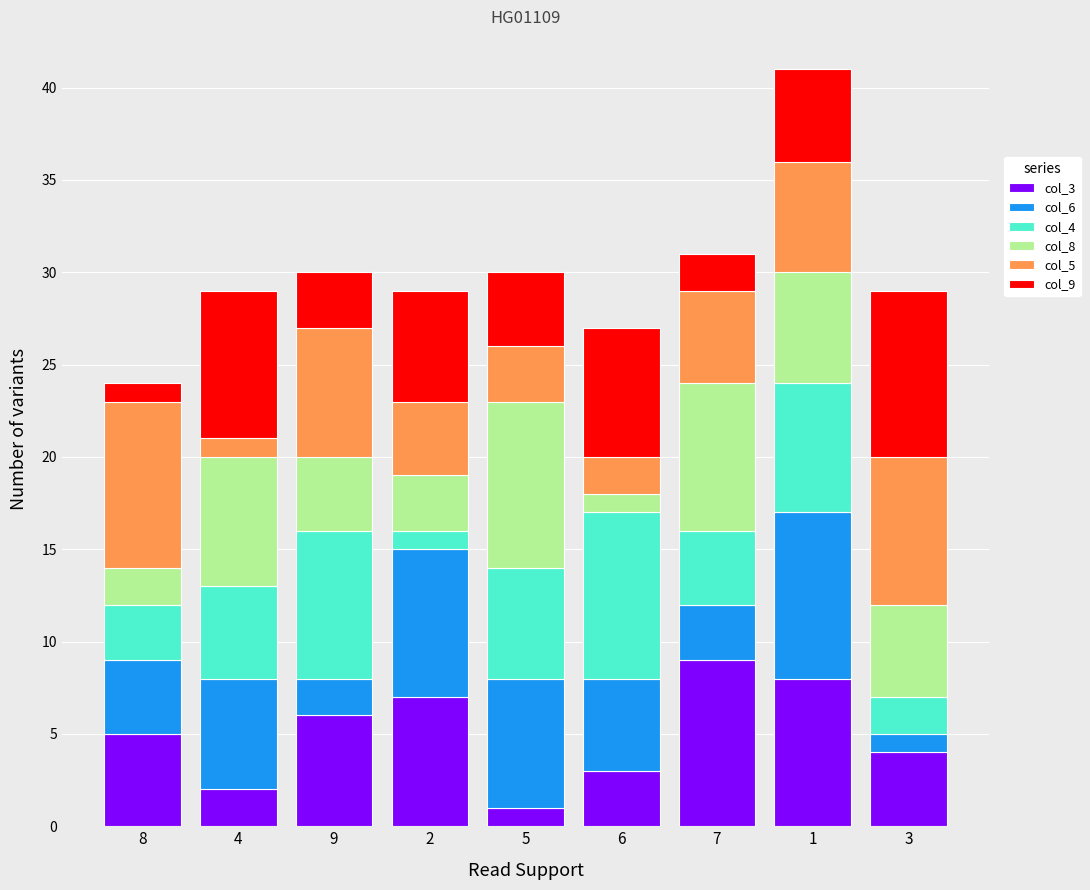

How many values in the col_3 series are below 5?

4